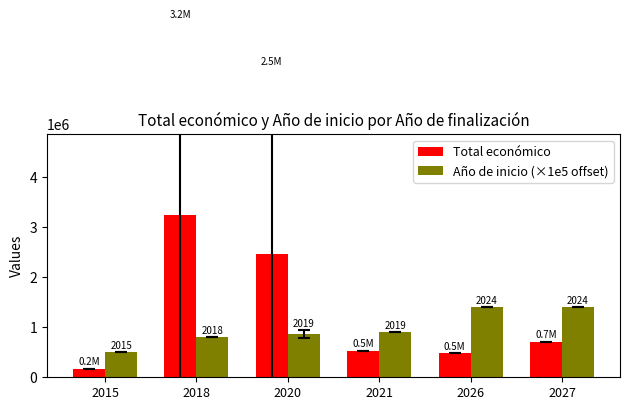

Which series has the largest total across all categories?

Total económico